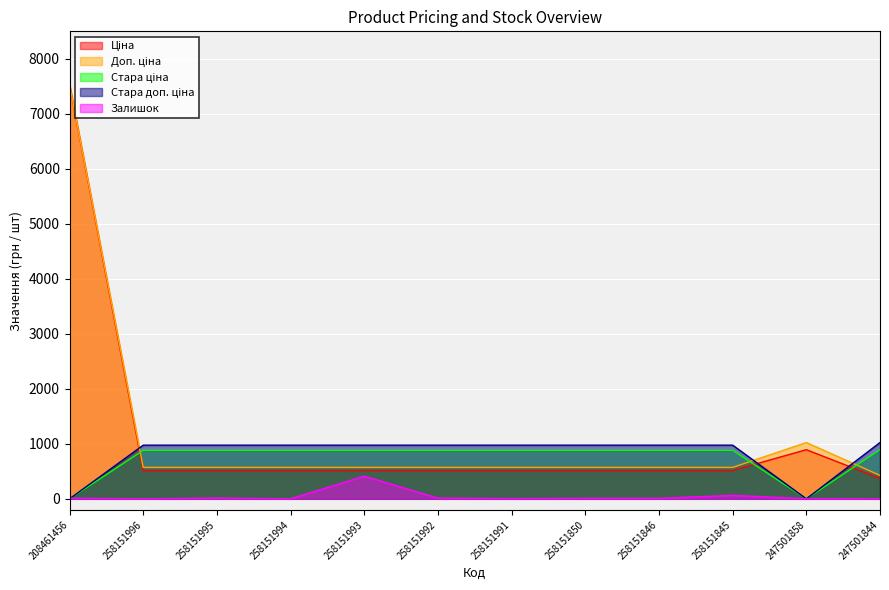

What is the greatest value displayed?

7530.7